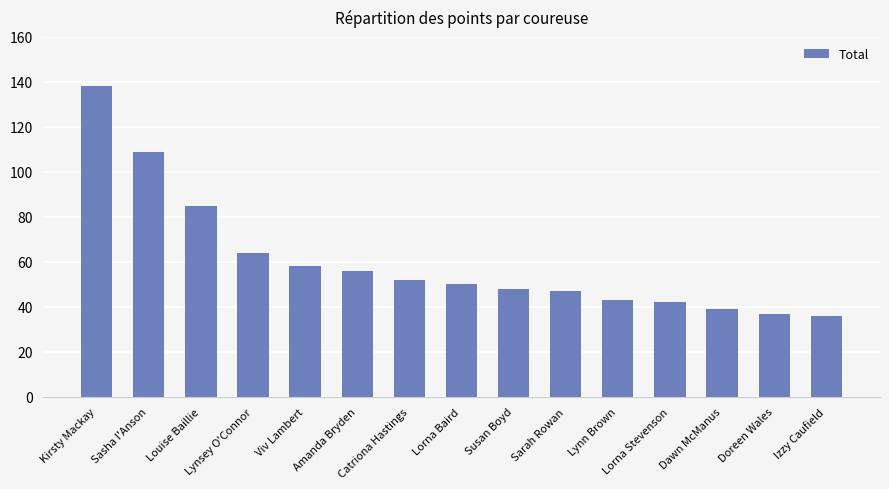

At which label does the data first exceed 50?

Kirsty Mackay